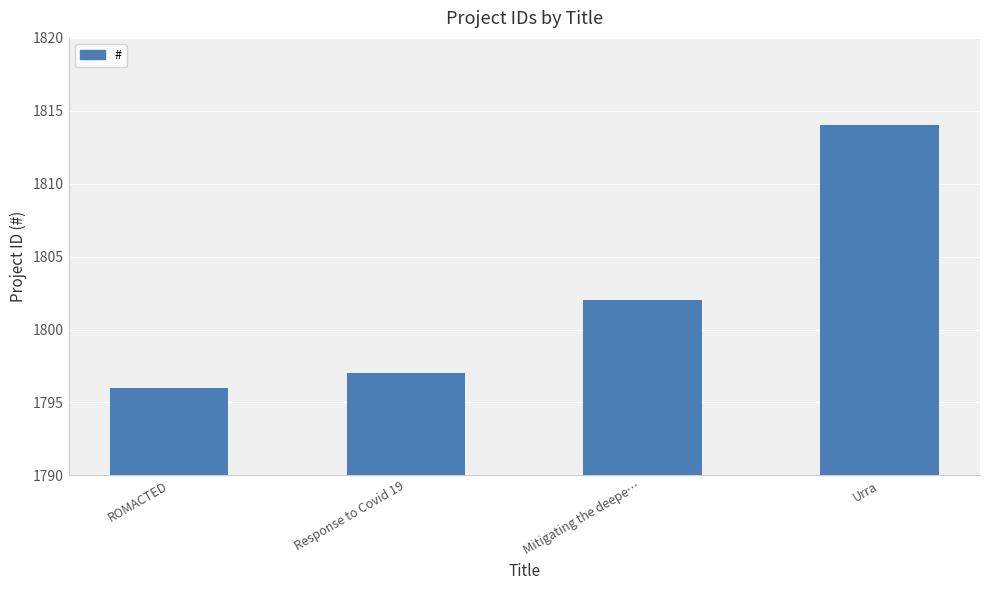

Reading left to right, what are all the values shown in this chart?

1796	1797	1802	1814